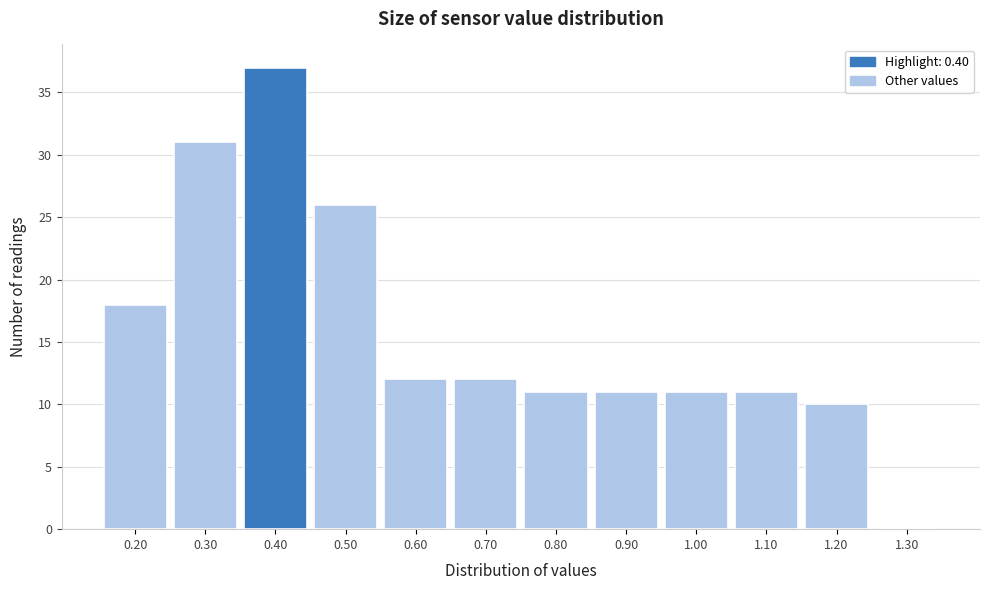

Reading left to right, transcribe this chart: for each bar, give the range it covers on the x-axis and its height. The values are not printed on the chart, so give them approximately, as read against the axis.

0.15 to 0.25: 18
0.25 to 0.35: 31
0.35 to 0.45: 37
0.45 to 0.55: 26
0.55 to 0.65: 12
0.65 to 0.75: 12
0.75 to 0.85: 11
0.85 to 0.95: 11
0.95 to 1.05: 11
1.05 to 1.15: 11
1.15 to 1.25: 10
1.25 to 1.35: 0